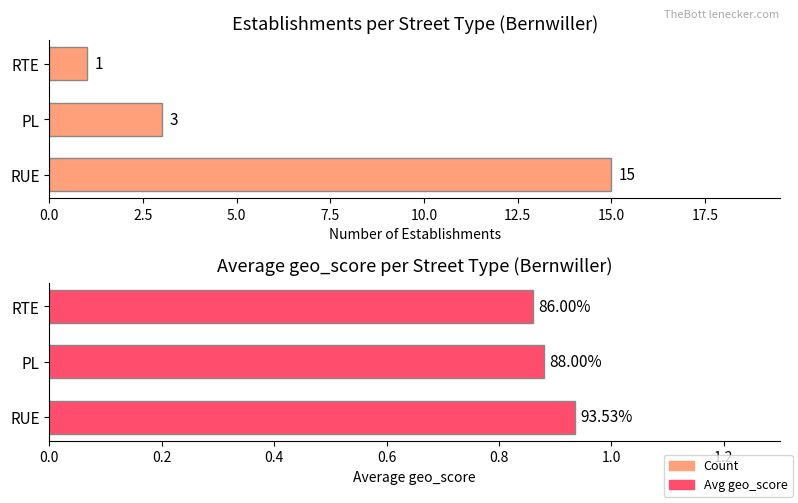

The value of Count at PL is 3.0. True or false?

True